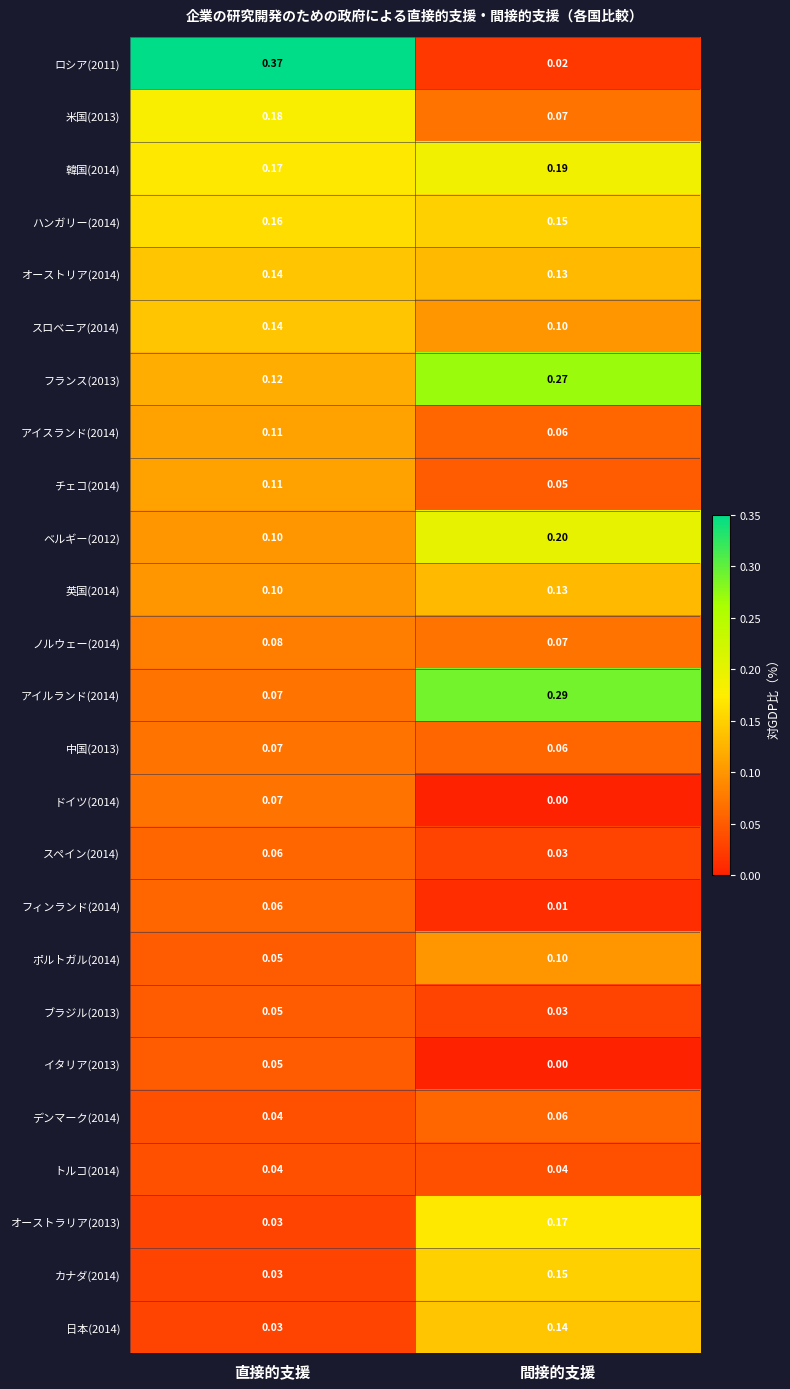

At which label is ドイツ(2014) closest to 0?

間接的支援